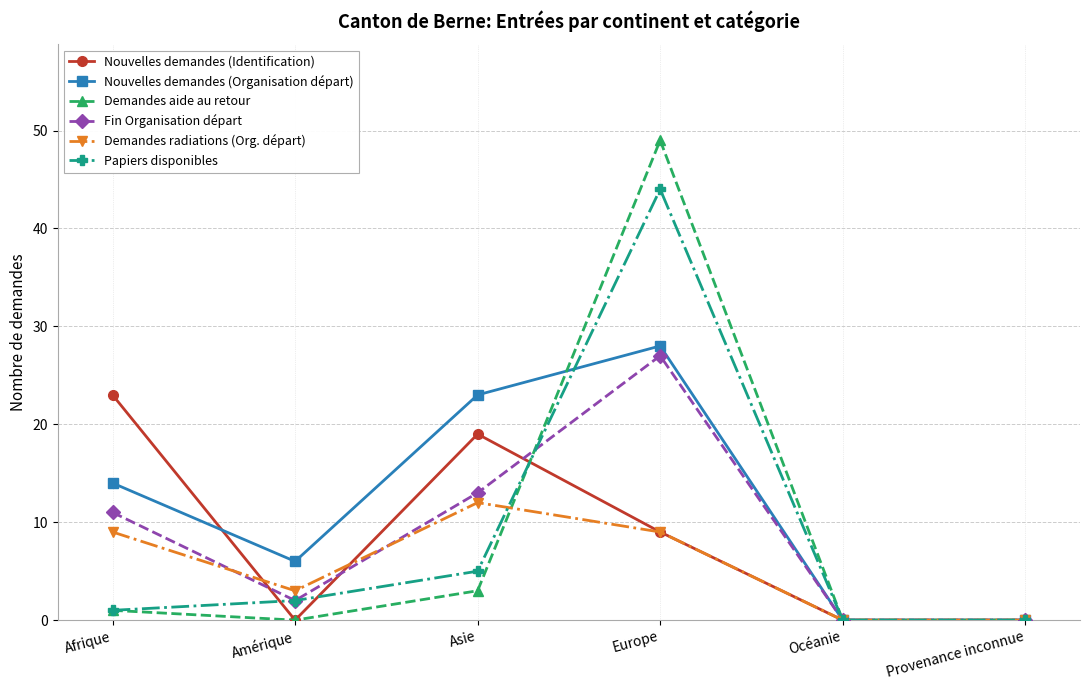

What is the sum of all Demandes aide au retour values?

53